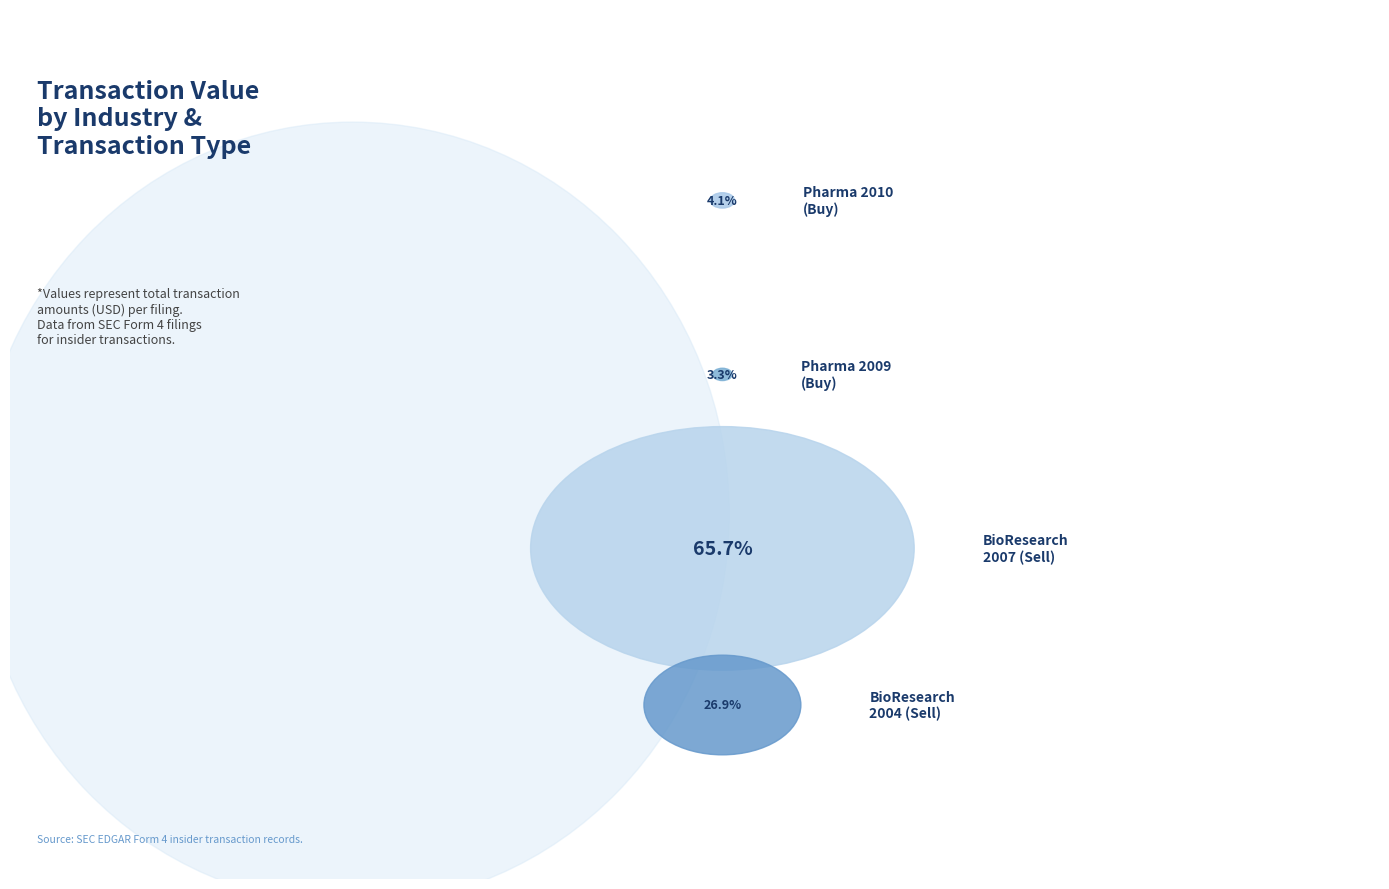

Rank the categories by value from lowest to highest.

Pharmaceutical Products (2009-P), Pharmaceutical Products (2010-P), Biological Research (2004-S), Biological Research (2007-S)